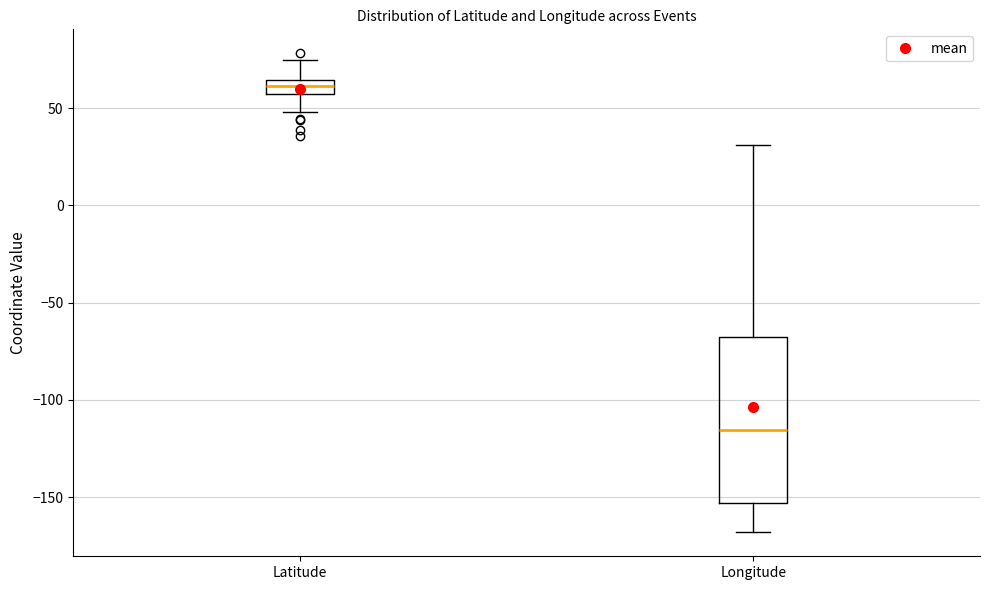

Comparing the boxes themselves (not the whiskers), which one is the tallest?

Longitude